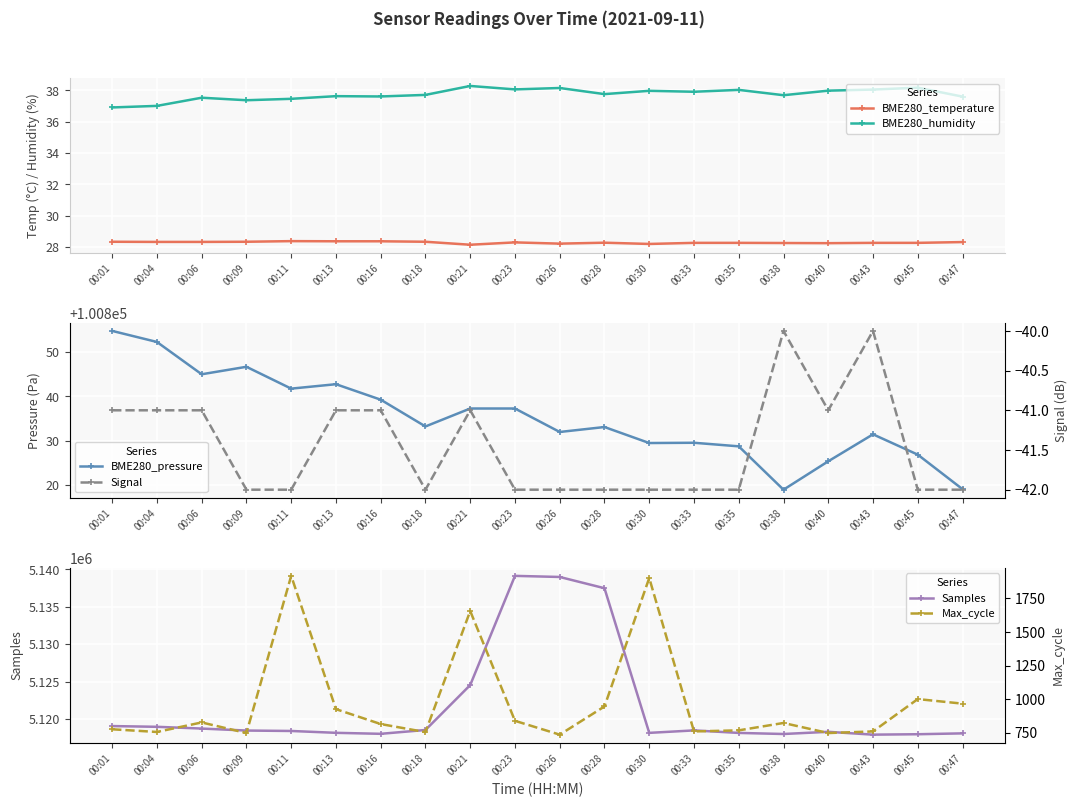

Which series has the largest total across all categories?

Samples